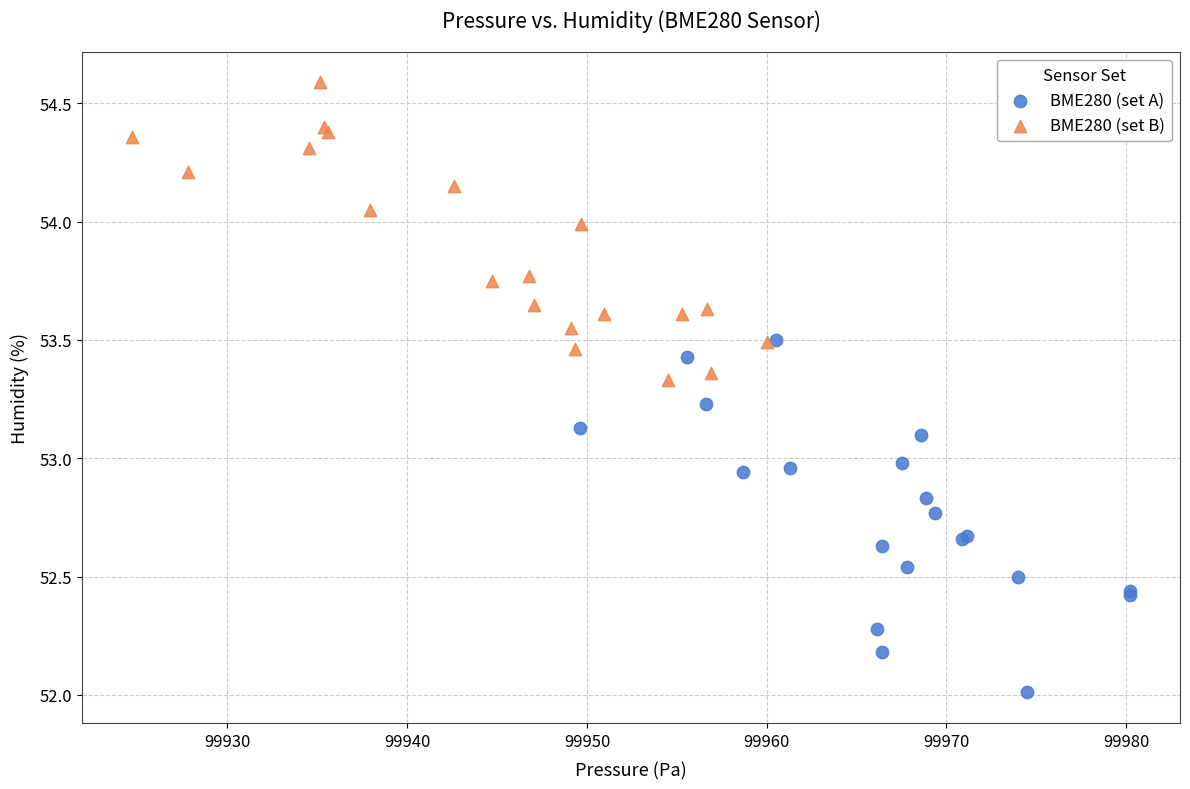

Which series has the largest Y range (max minus min)?

BME280 (set A)